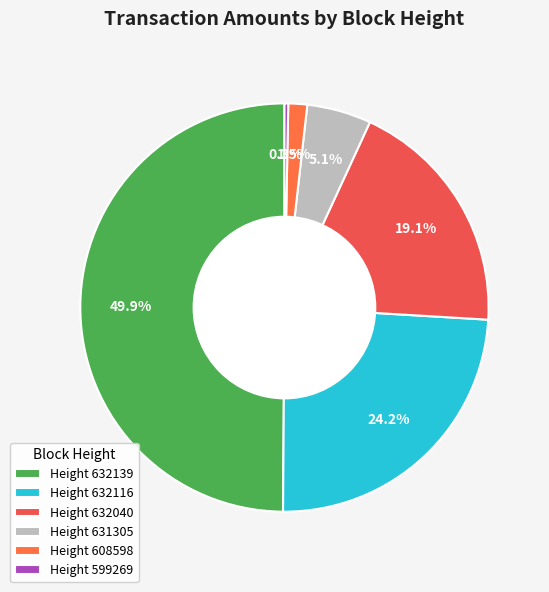

To the nearest percent, what is the average slice percentage?

17%